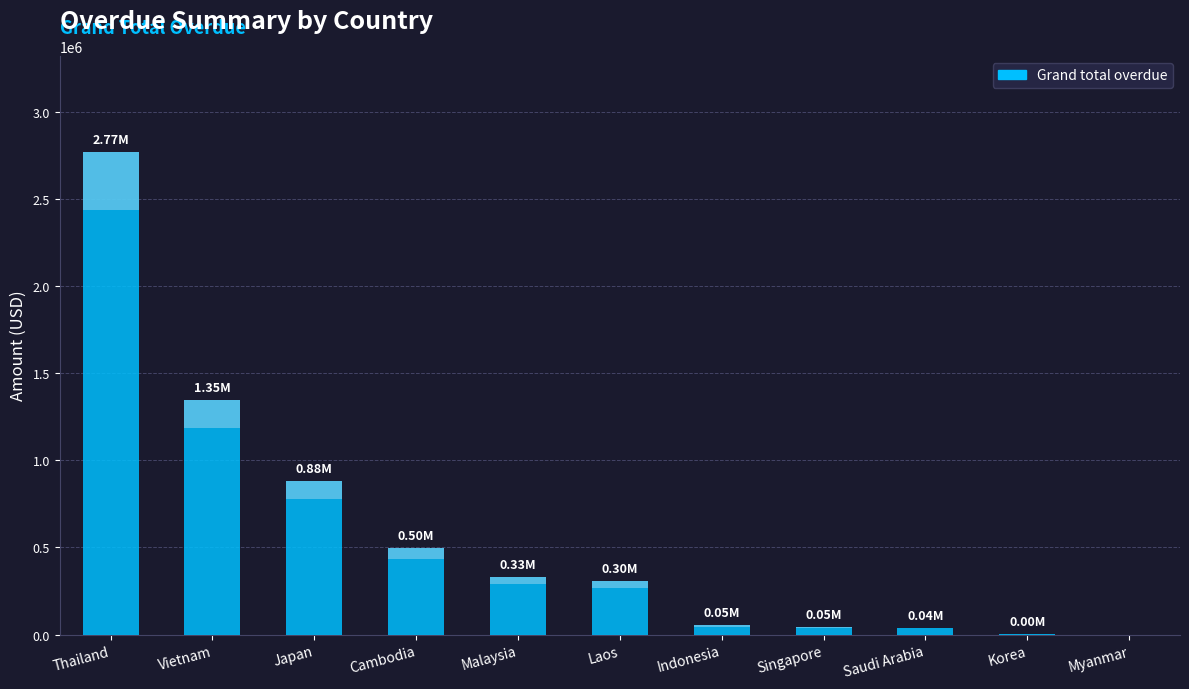

What is the label of the 10th bar from the left?

Korea